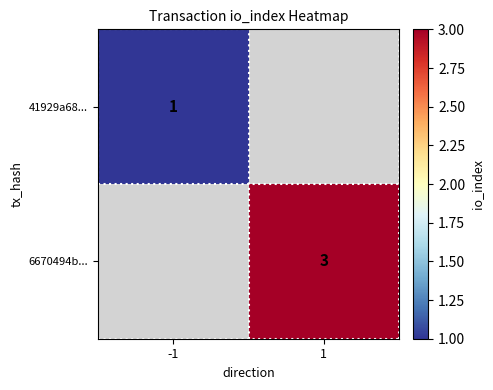

Count the number of categories in the chart.

2